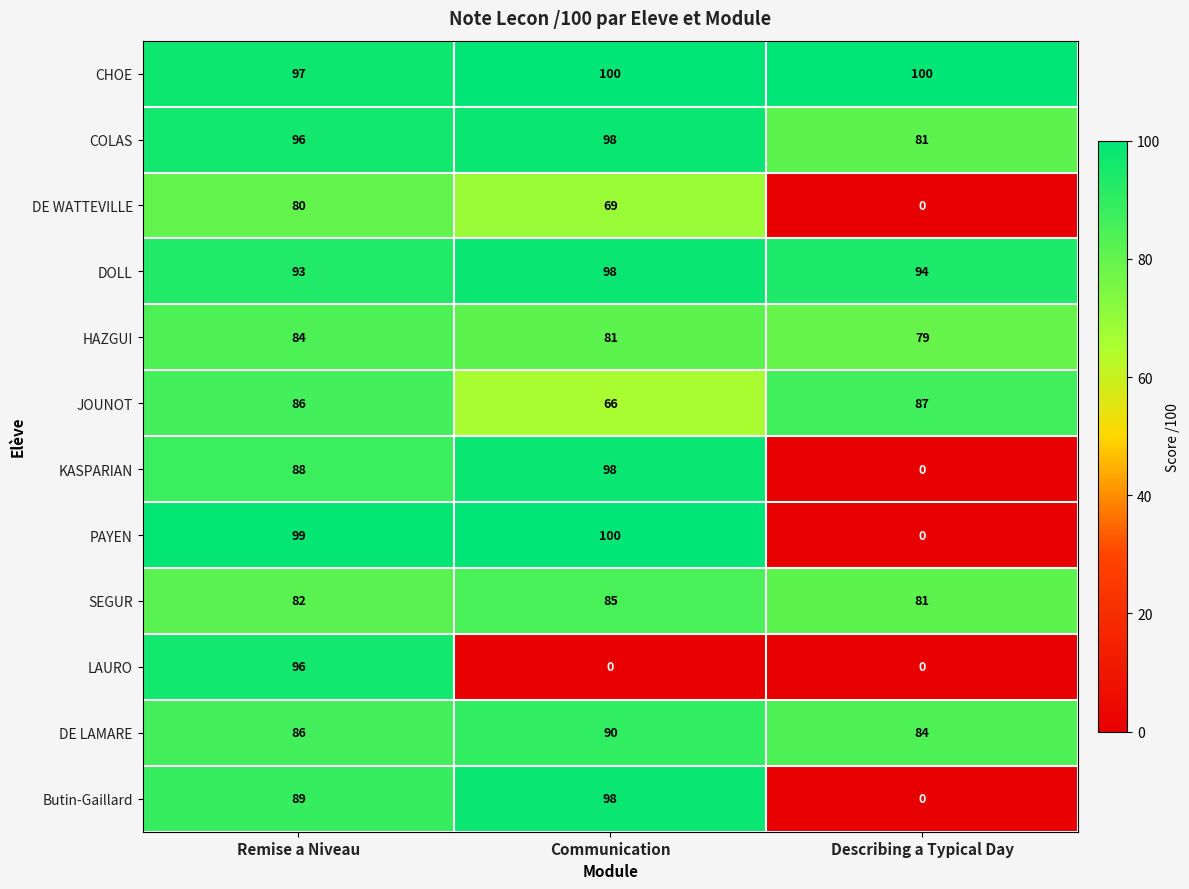

What is the average value of the DOLL series?

95